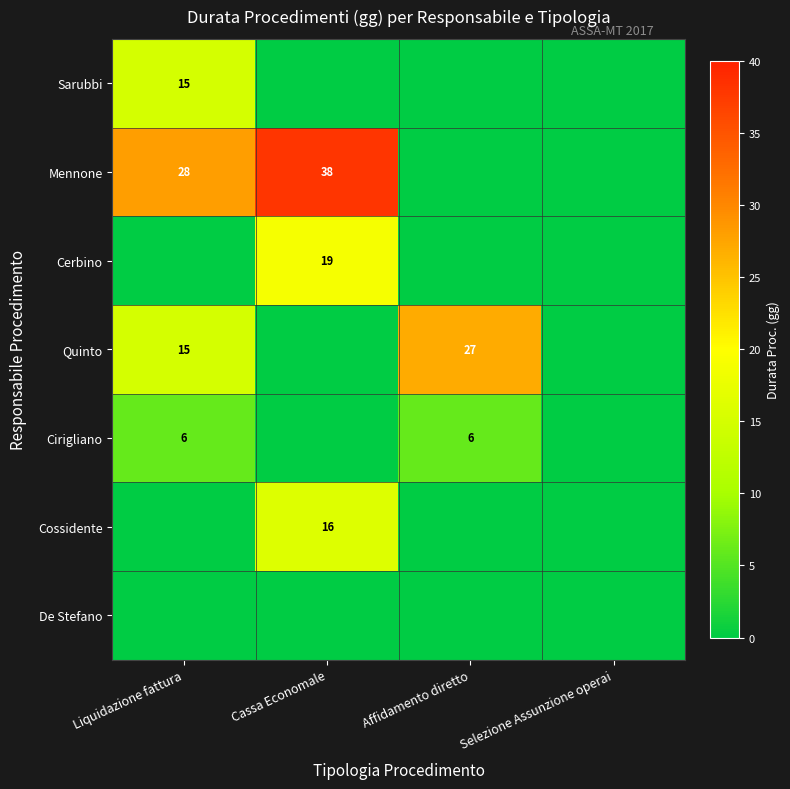

What is the difference between the highest and lowest values at Cassa Economale?

38